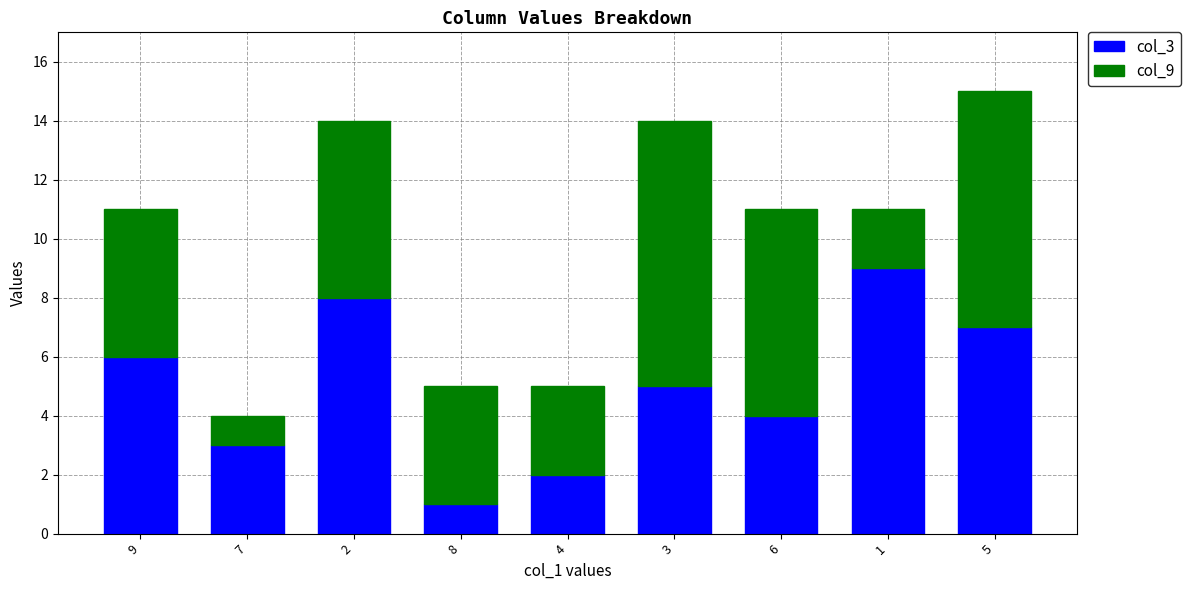

What is the difference between the col_3 values at 9 and 4?

4